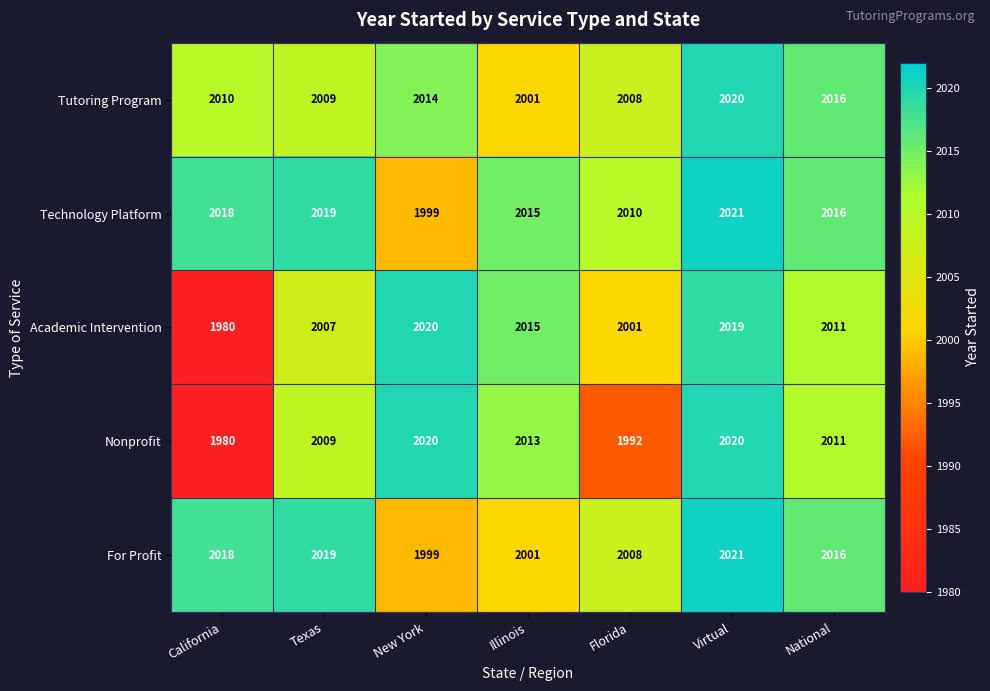

List the labels in order of Tutoring Program value, smallest first.

Illinois, Florida, Texas, California, New York, National, Virtual